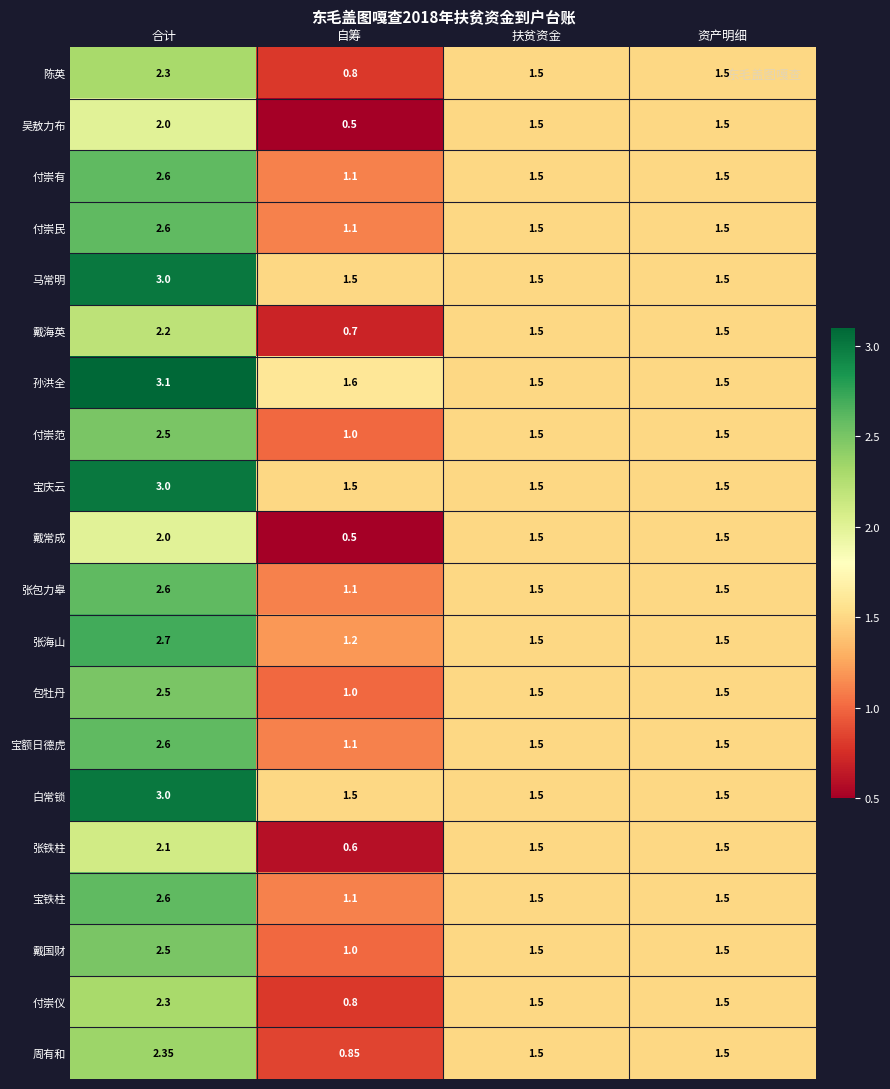

At which label is 戴常成 closest to 1?

自筹